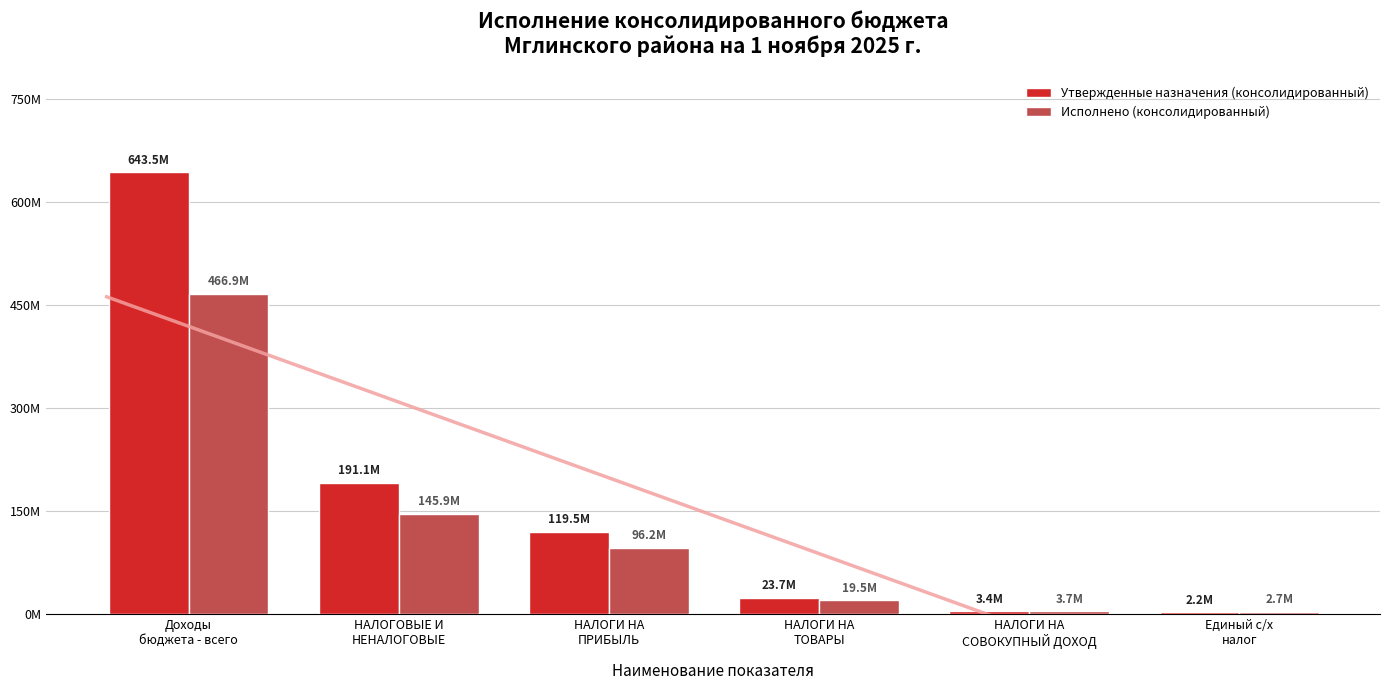

How many bars are there in each group?

2